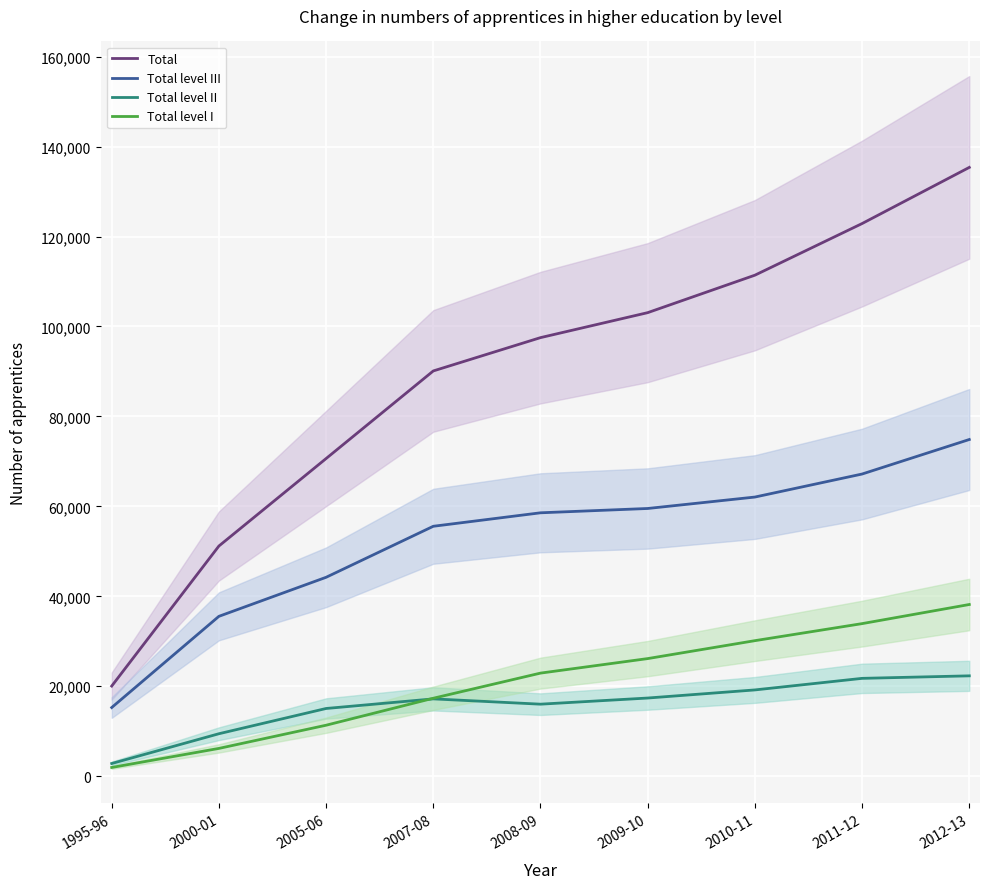

The value of Total level II at 2012-13 is 22321. True or false?

True